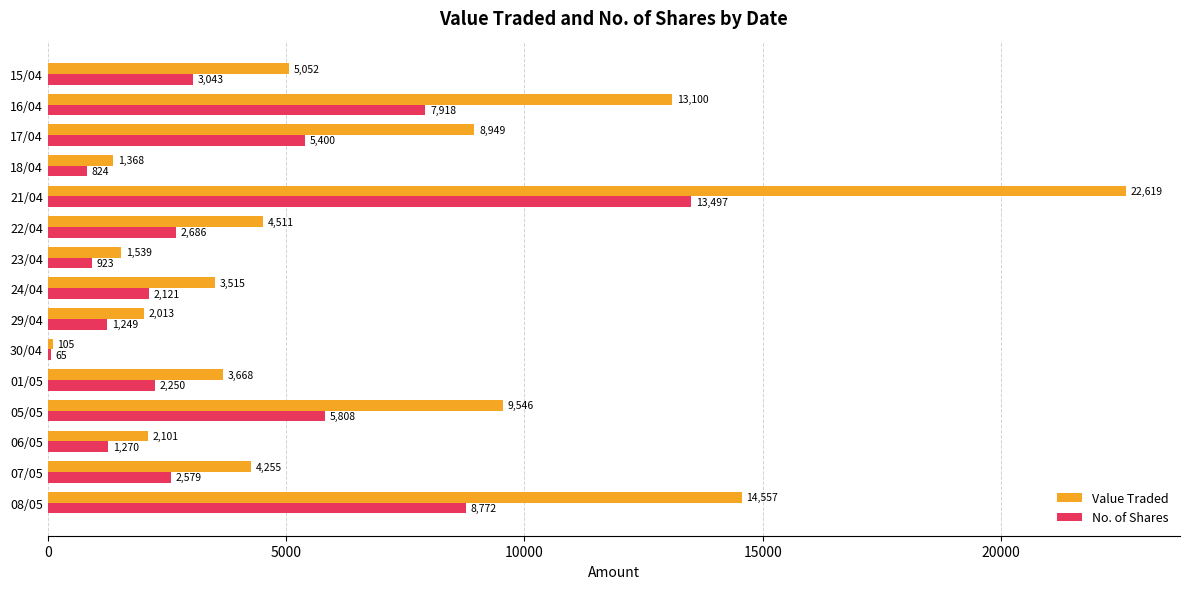

The Value Traded series shows 13100 at 16/04. True or false?

True